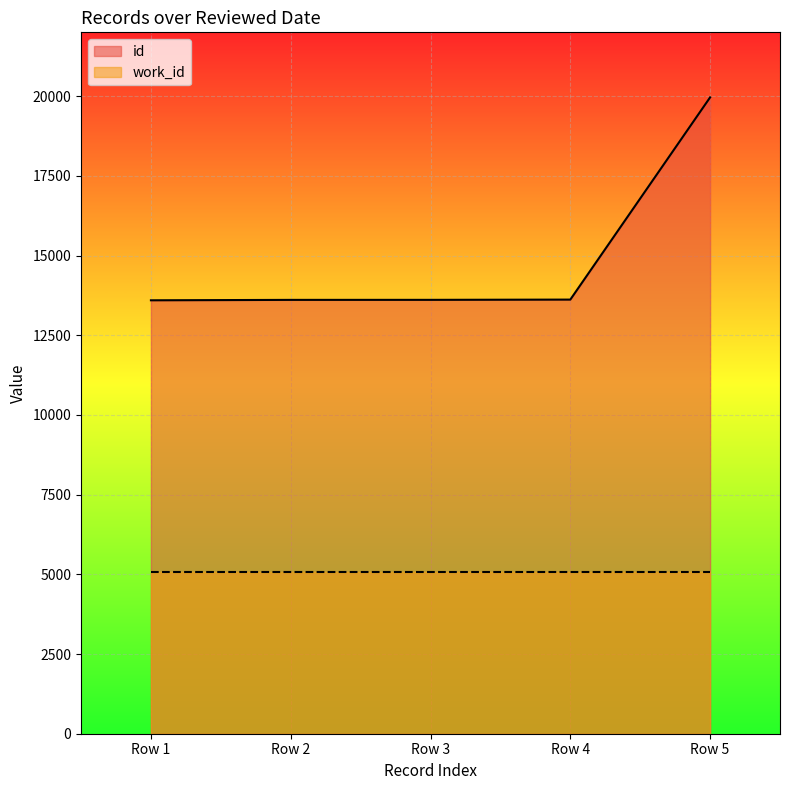

What is the difference between the maximum and minimum values in the id series?

6365